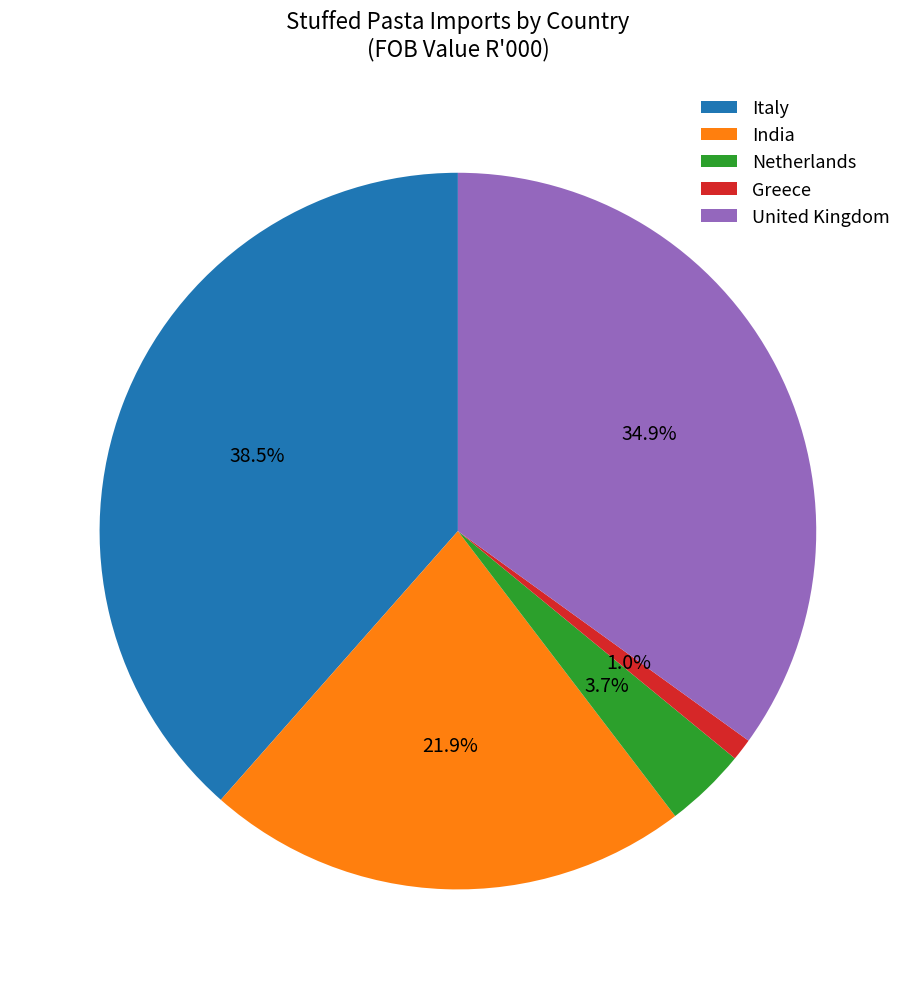

Is there any slice that represents more than half of the pie?

No